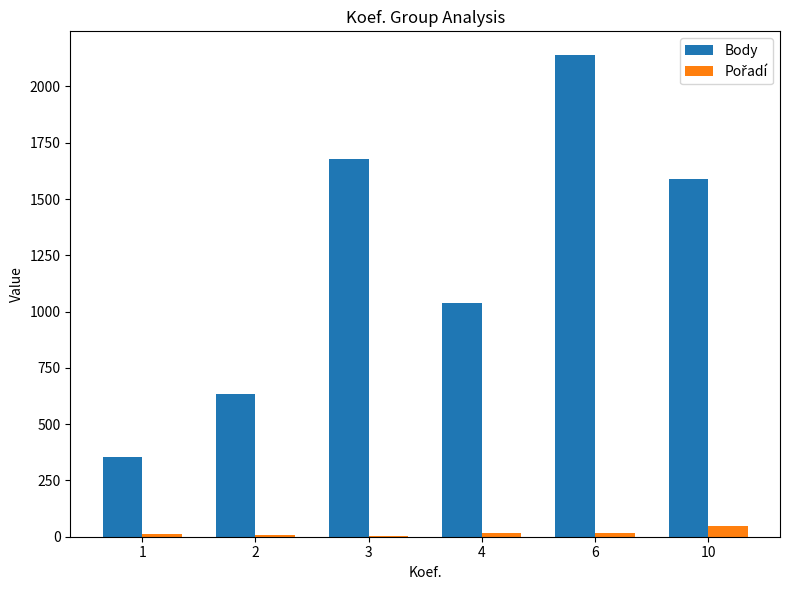

At which category is the sum across all series the highest?

6